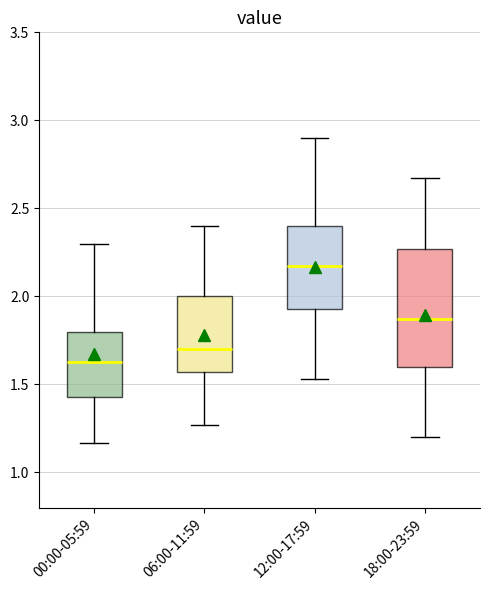

Comparing the boxes themselves (not the whiskers), which one is the tallest?

18:00-23:59